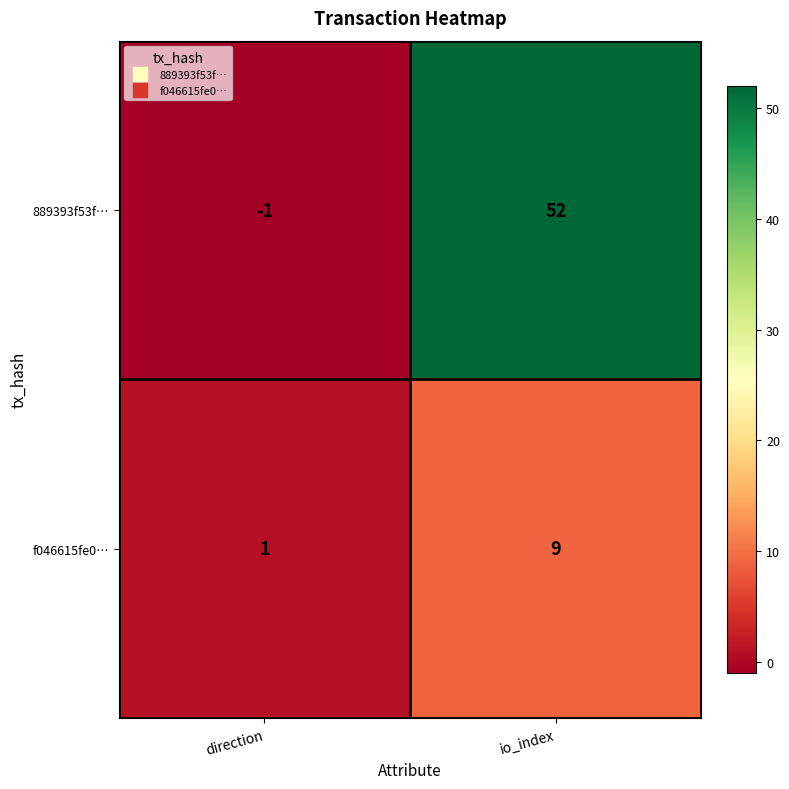

List the series in order of their peak value, lowest first.

f046615fe0…, 889393f53f…